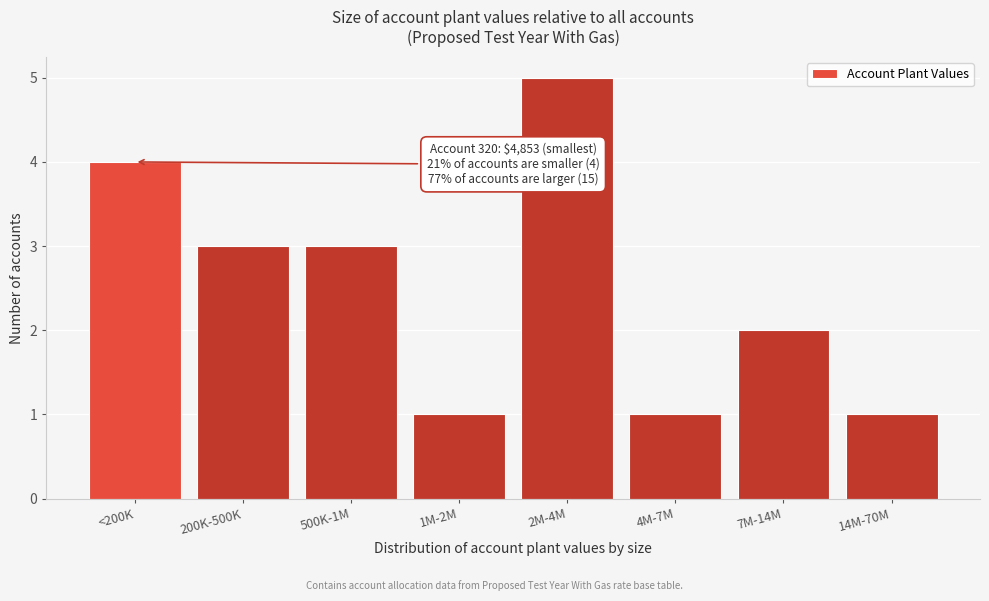

Reading right to left, extract all data points from this chart.

1	2	1	5	1	3	3	4